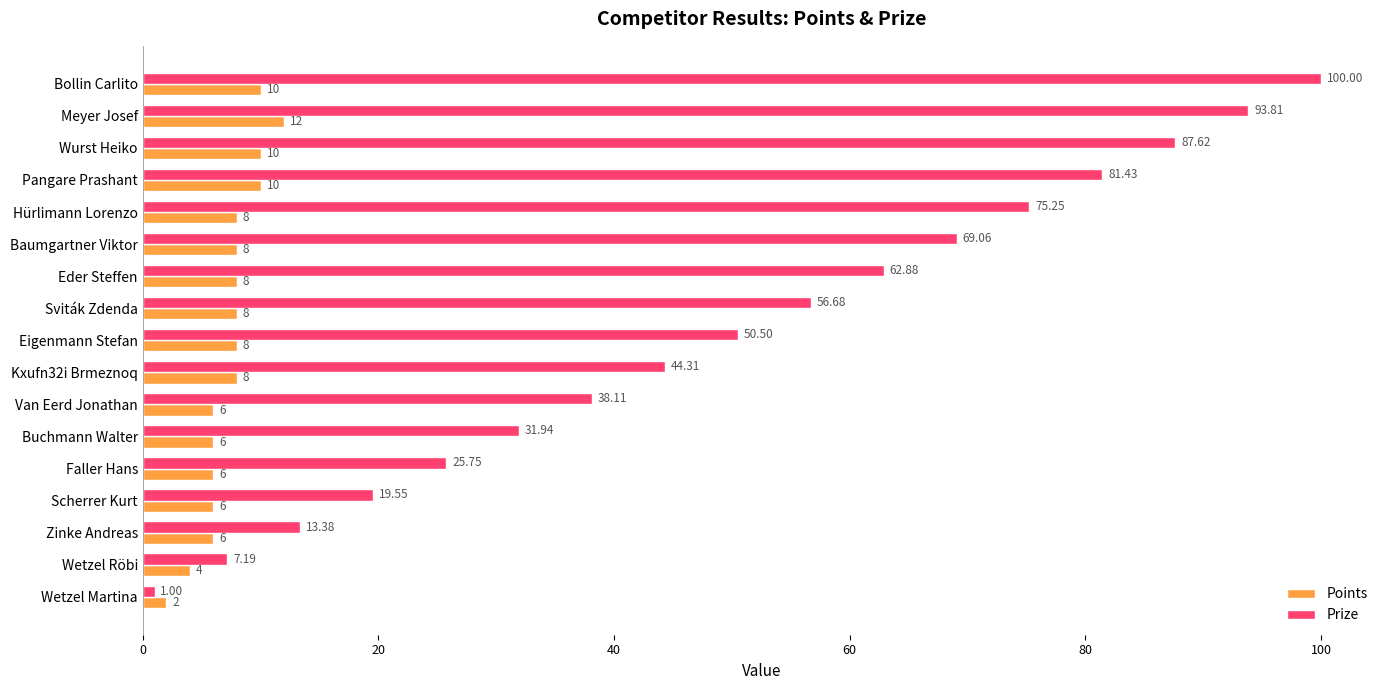

At how many categories does at least one series exceed 98?

1